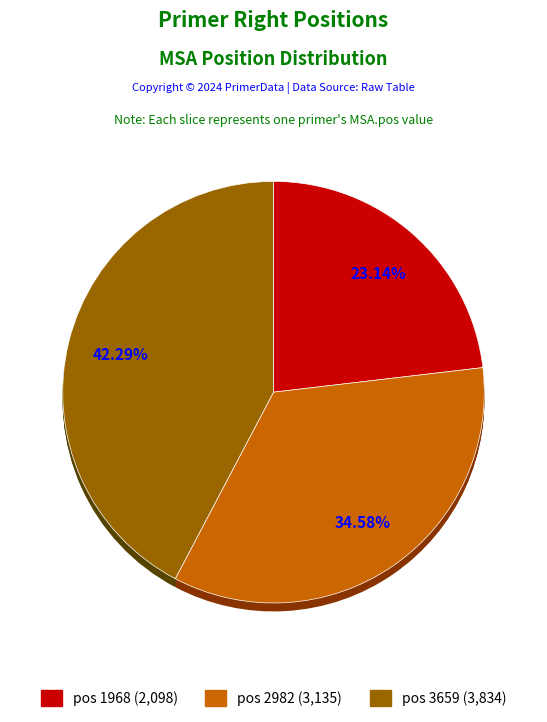

How much of the chart is everything except 3659?

57.7%